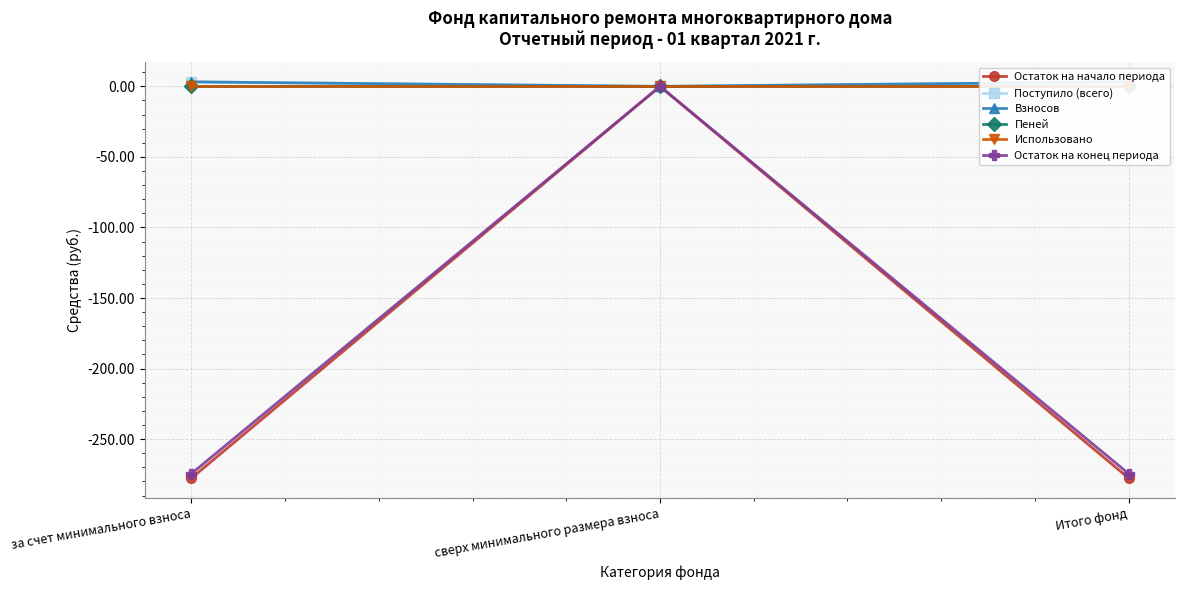

What is the maximum value shown in the chart?

3.2